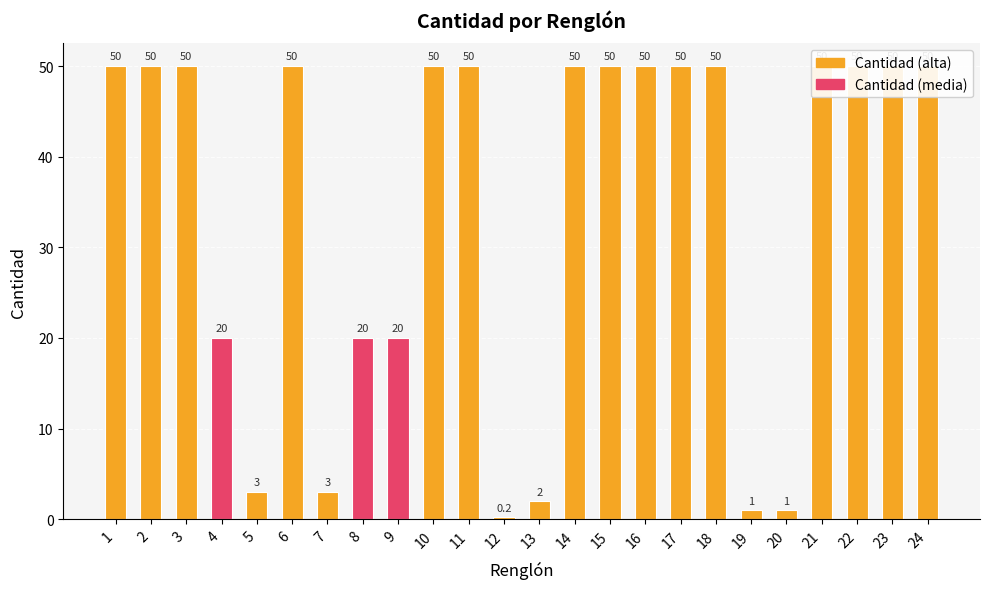

The chart shows a value of 50.0 at 15. True or false?

True